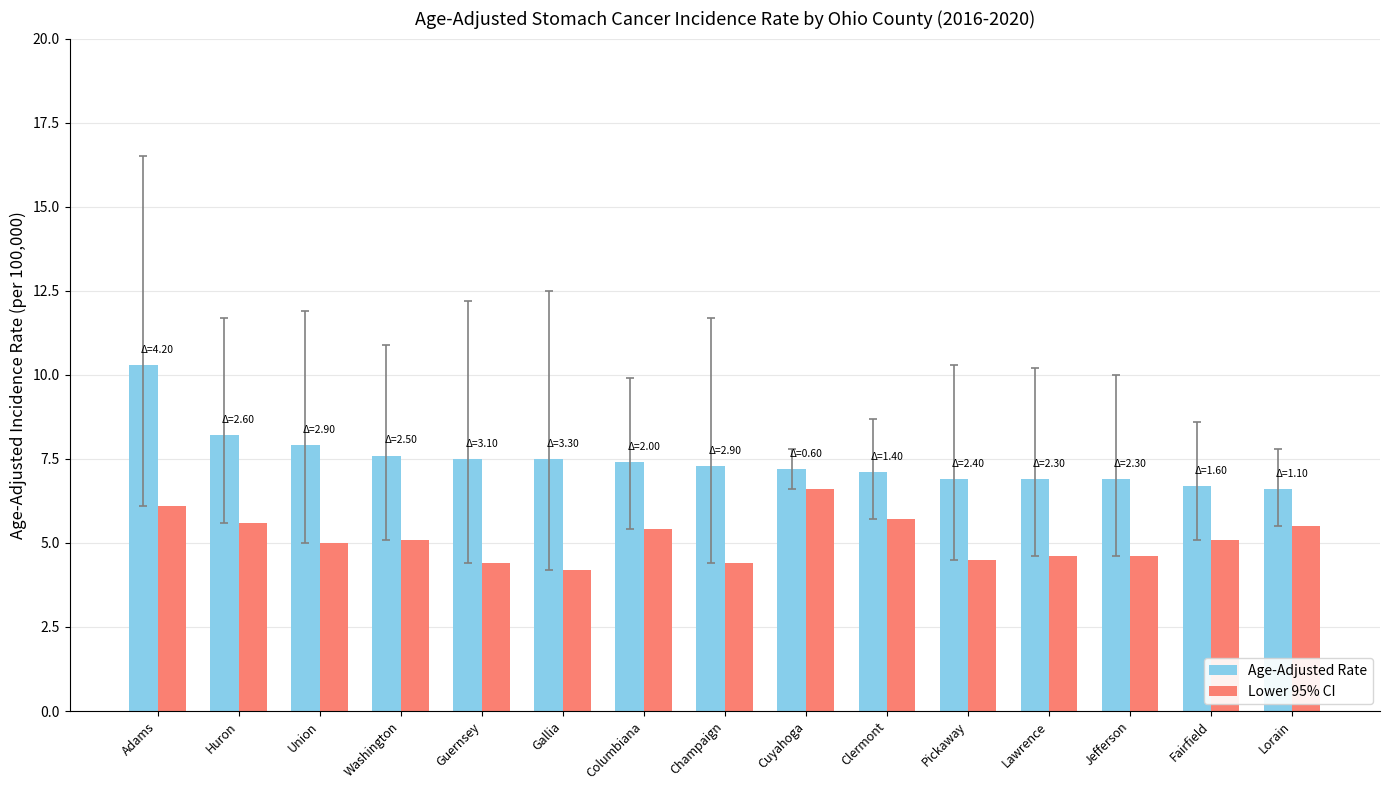

At Gallia, list the series in order from smallest to largest.

Lower 95% CI, Age-Adjusted Rate